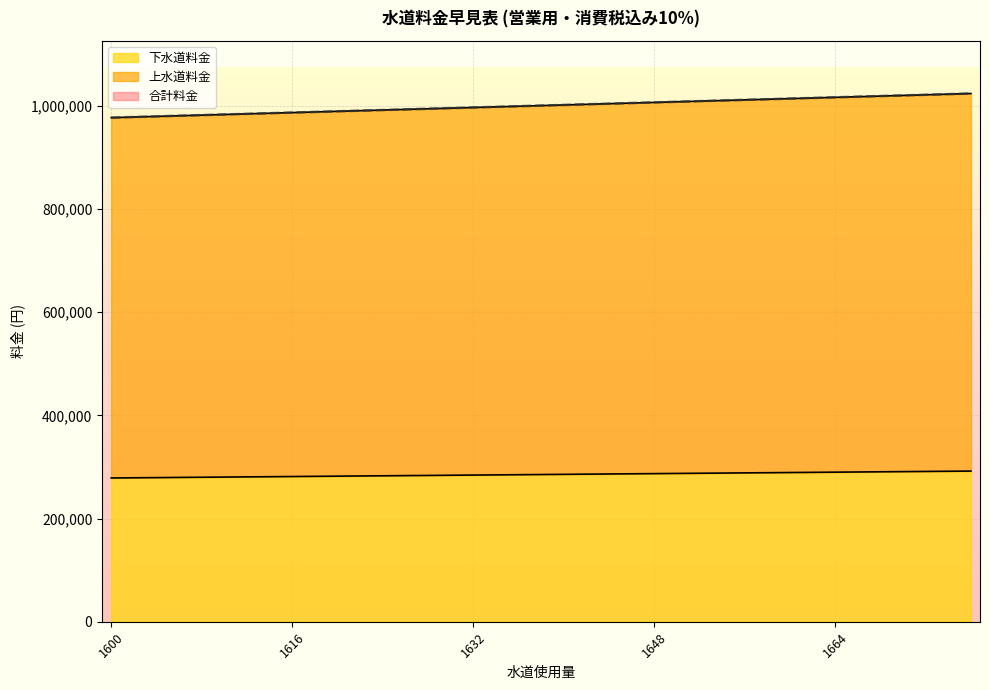

What is the spread (max minus min) of values at 1672?

730290